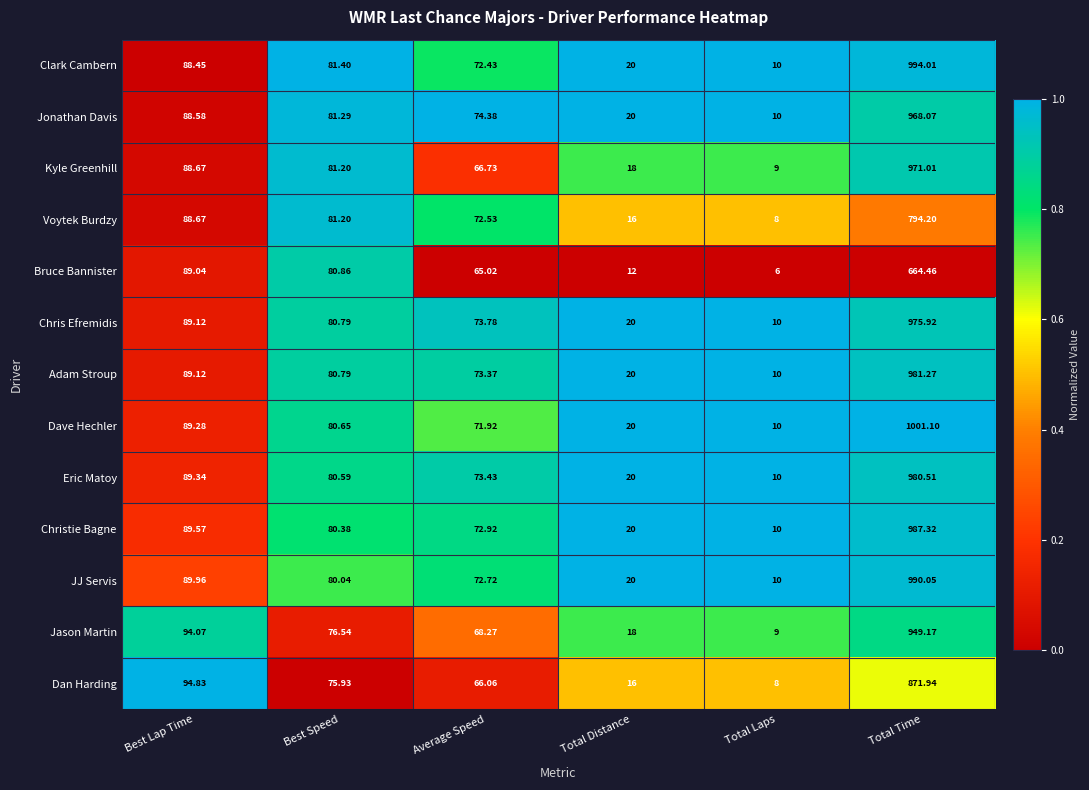

Which category has the highest value across all series?

Total Time